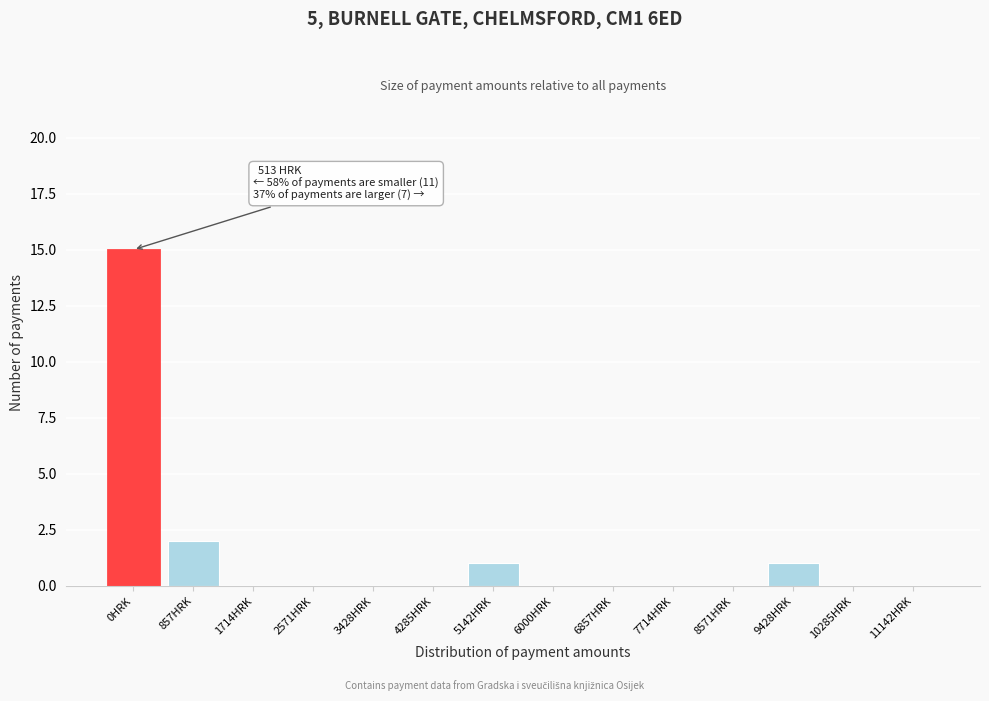

Reading left to right, list all the values displayed in this chart.

0HRK=15	857HRK=2	1714HRK=0	2571HRK=0	3428HRK=0	4285HRK=0	5142HRK=1	6000HRK=0	6857HRK=0	7714HRK=0	8571HRK=0	9428HRK=1	10285HRK=0	11142HRK=0